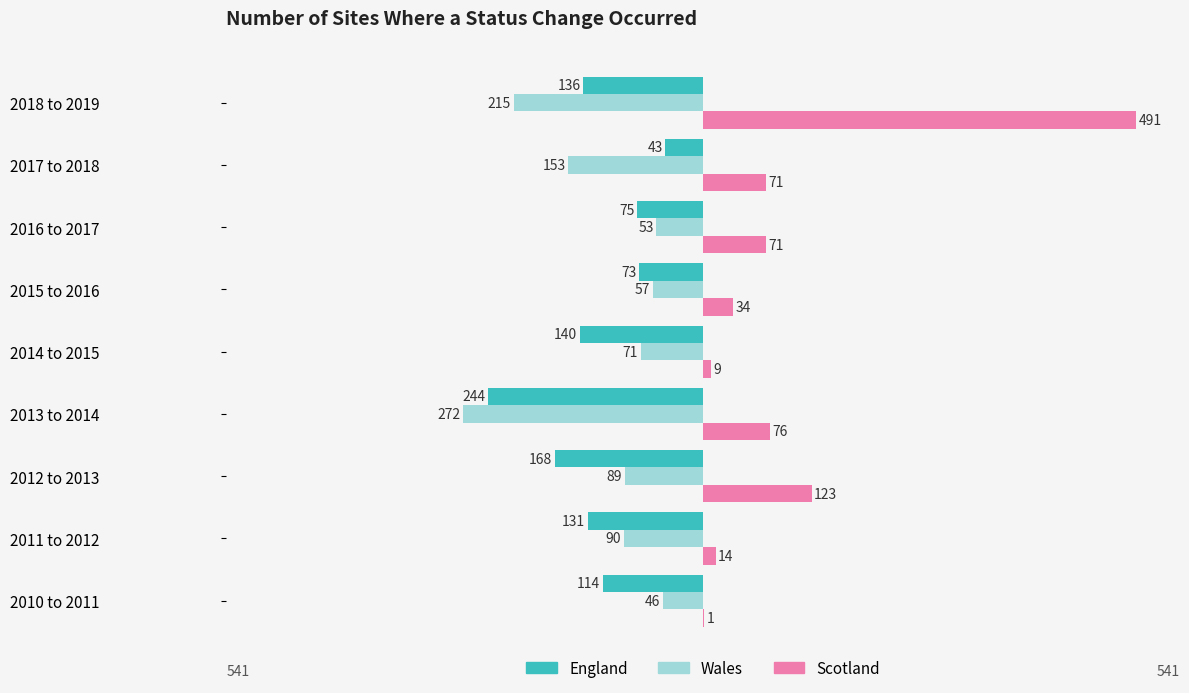

What are all the series names shown in the legend?

England, Wales, Scotland